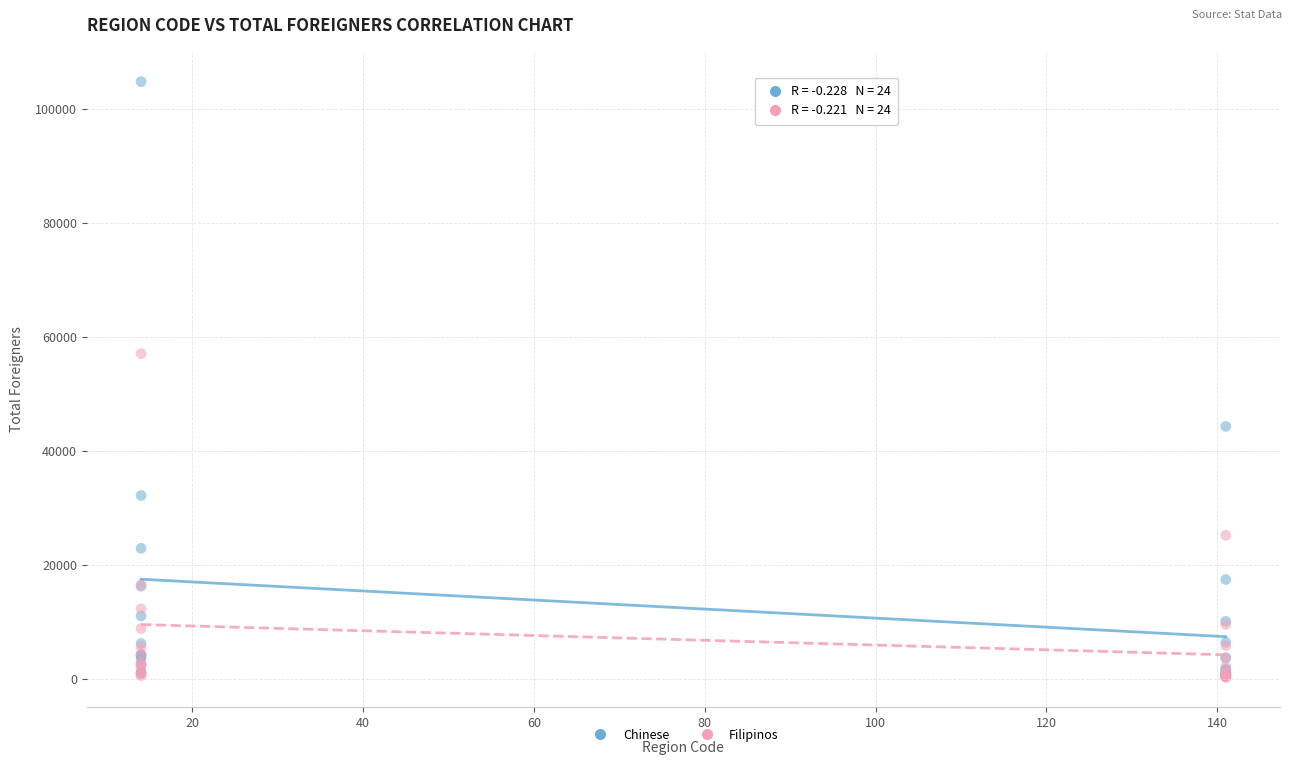

In the Chinese series, what Y value is closest to 52666?

44322